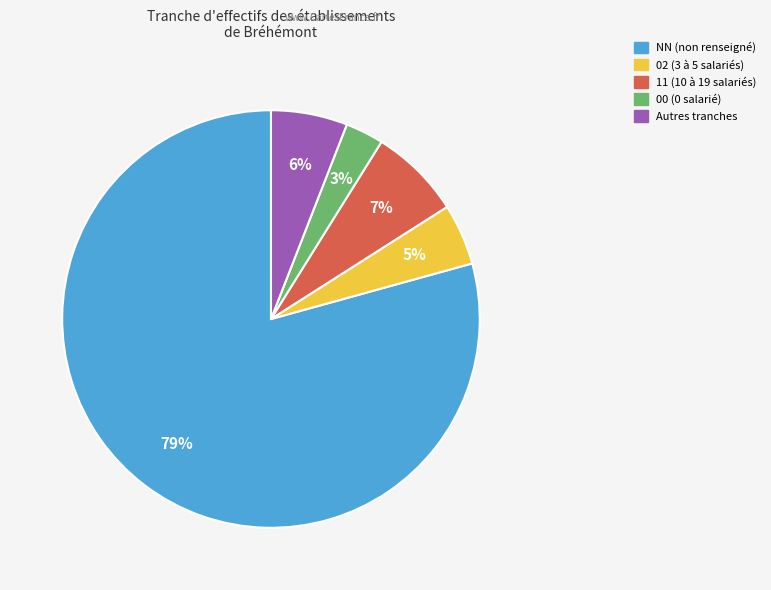

To the nearest percent, what is the difference between the largest and smallest slice percentages?

76%